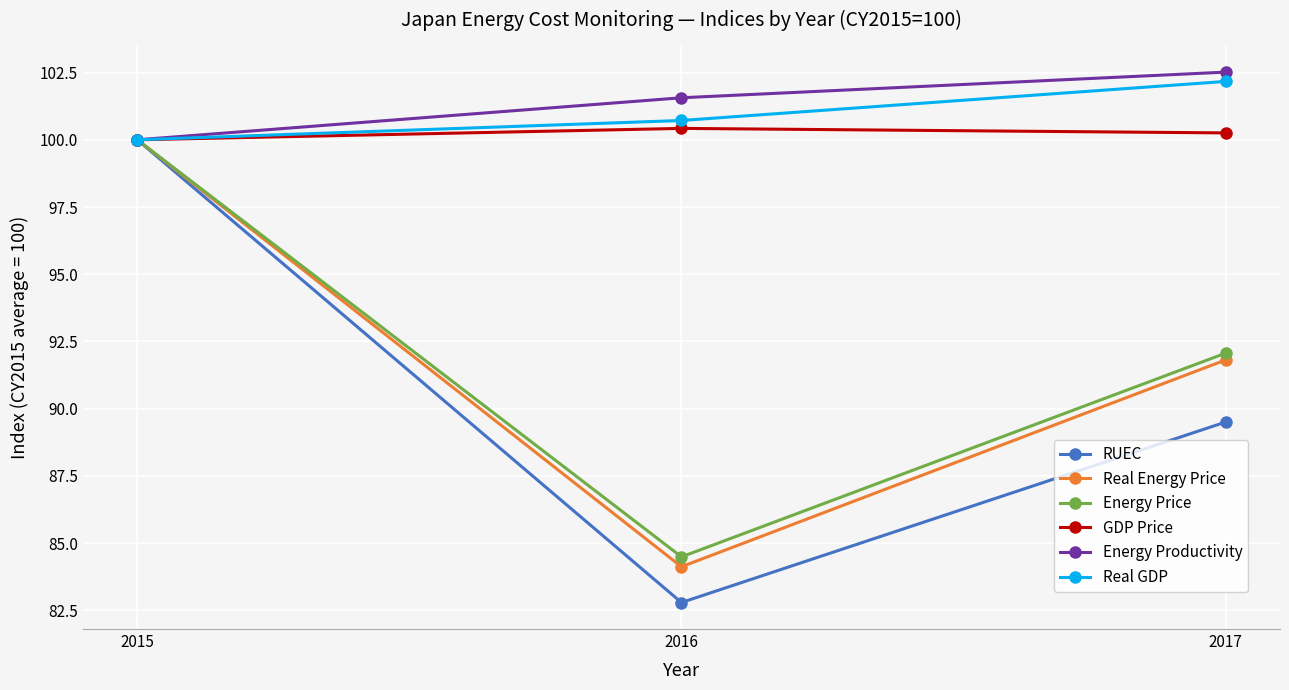

The Energy Price series shows 100.0 at 2015. True or false?

True